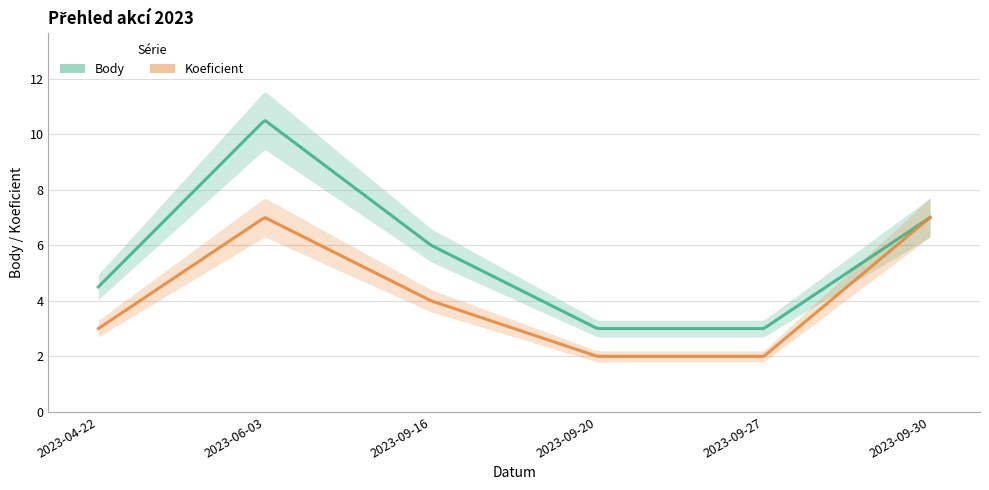

At which label does Body first exceed 6?

2023-06-03